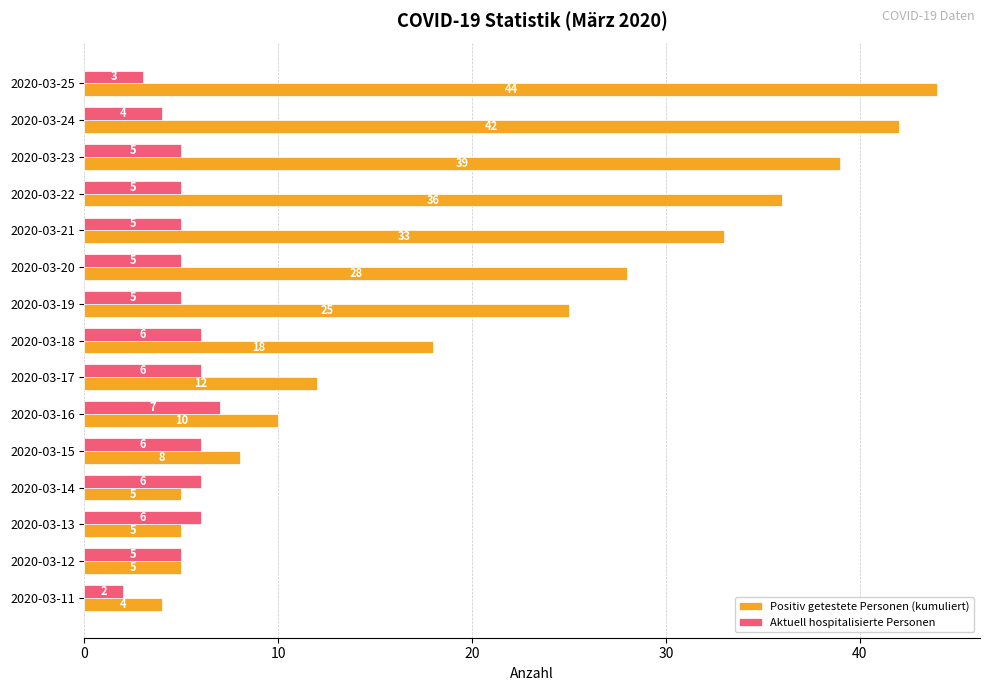

True or false: Aktuell hospitalisierte Personen has a value of 4 at 2020-03-24.

True